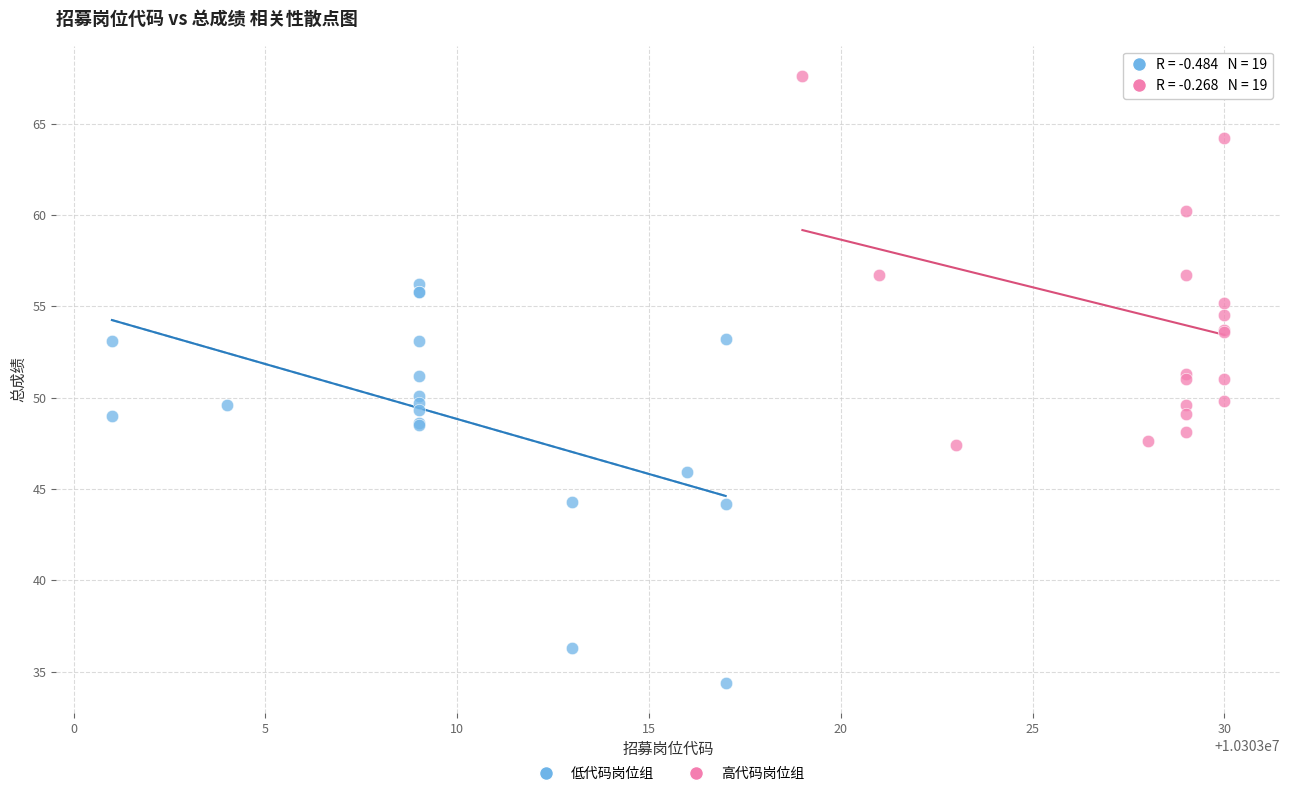

Which series contains the highest Y value?

高代码岗位组